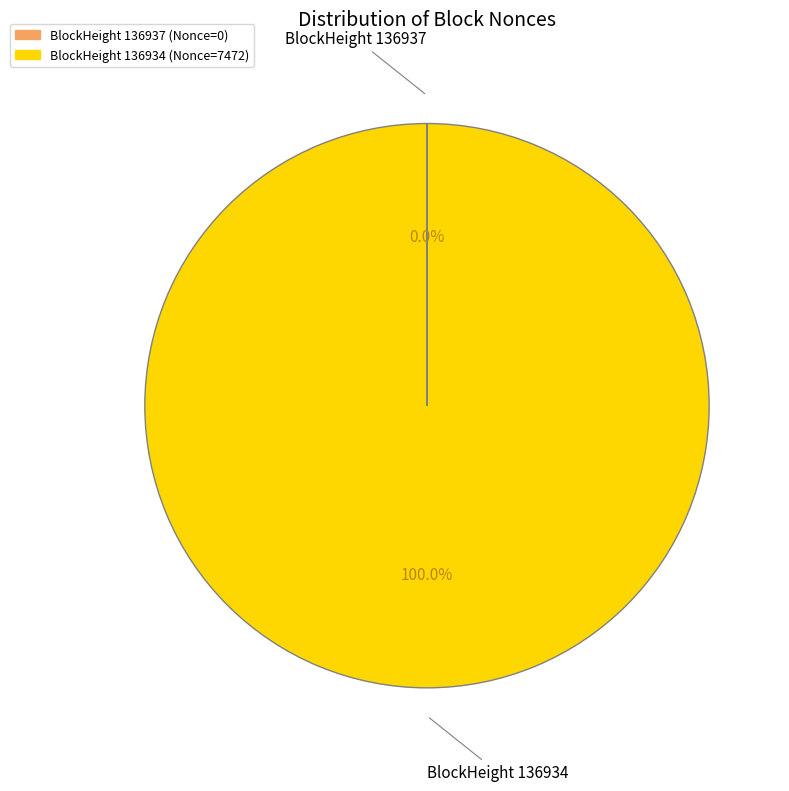

Is there a majority slice in this chart?

Yes